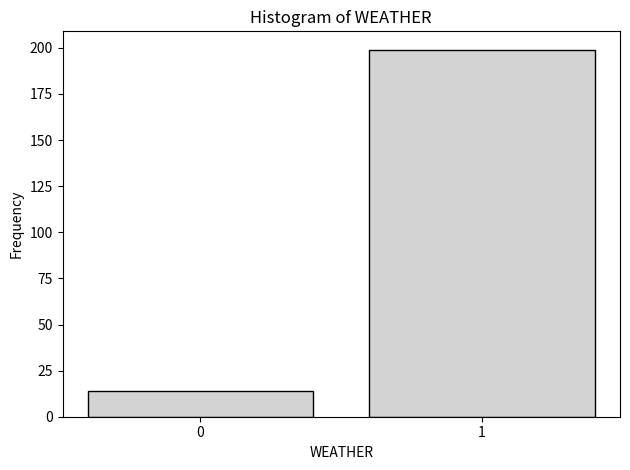

Reading left to right, extract all data points from this chart.

0=14	1=199